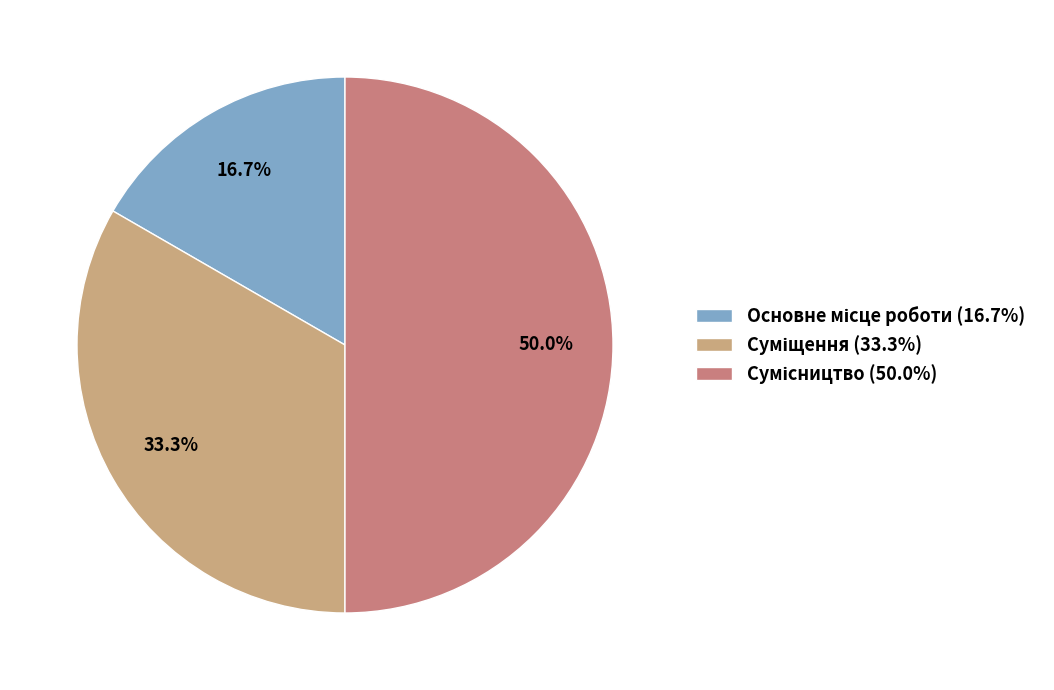

How many segments does this pie chart have?

3